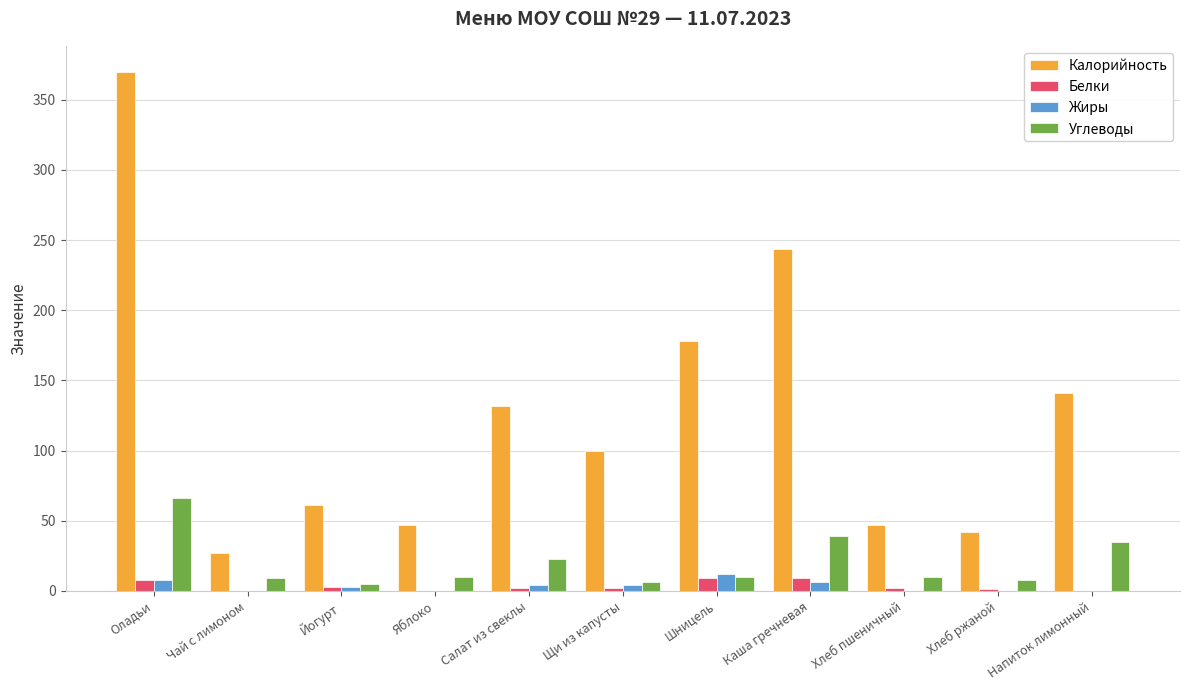

What is the maximum value for Белки?

9